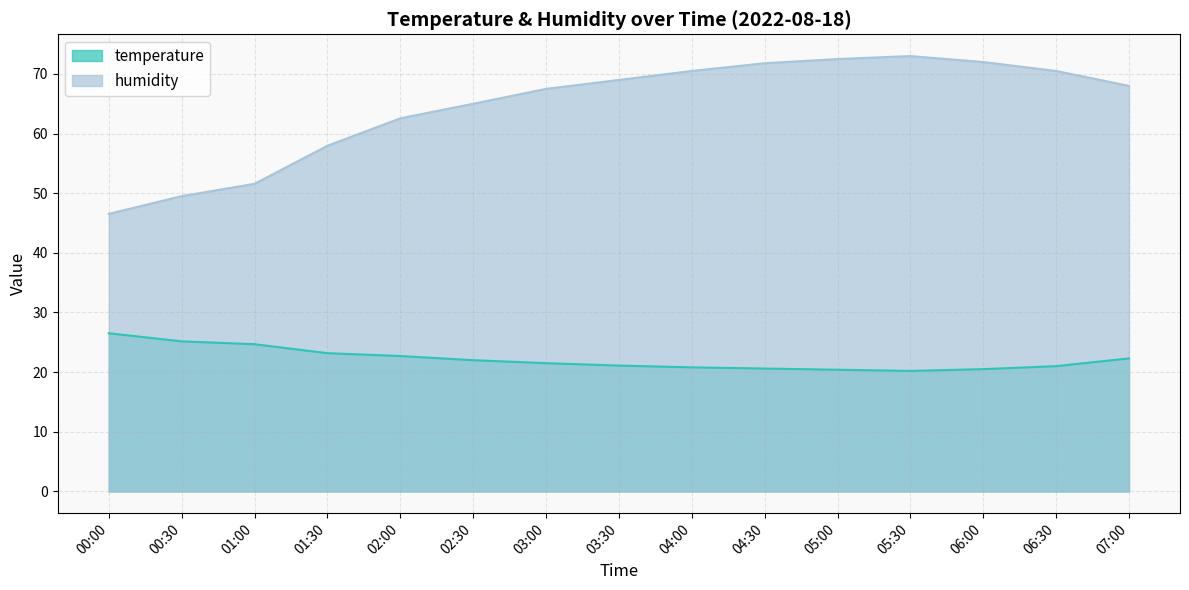

What is the sum of the temperature values at 05:30 and 06:30?

41.2